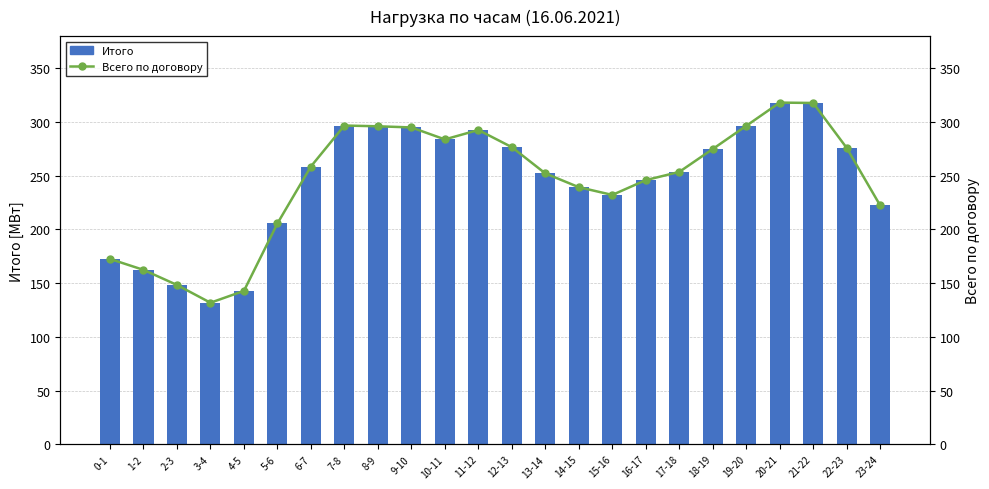

True or false: Итого has a value of 398.8 at 7-8.

False